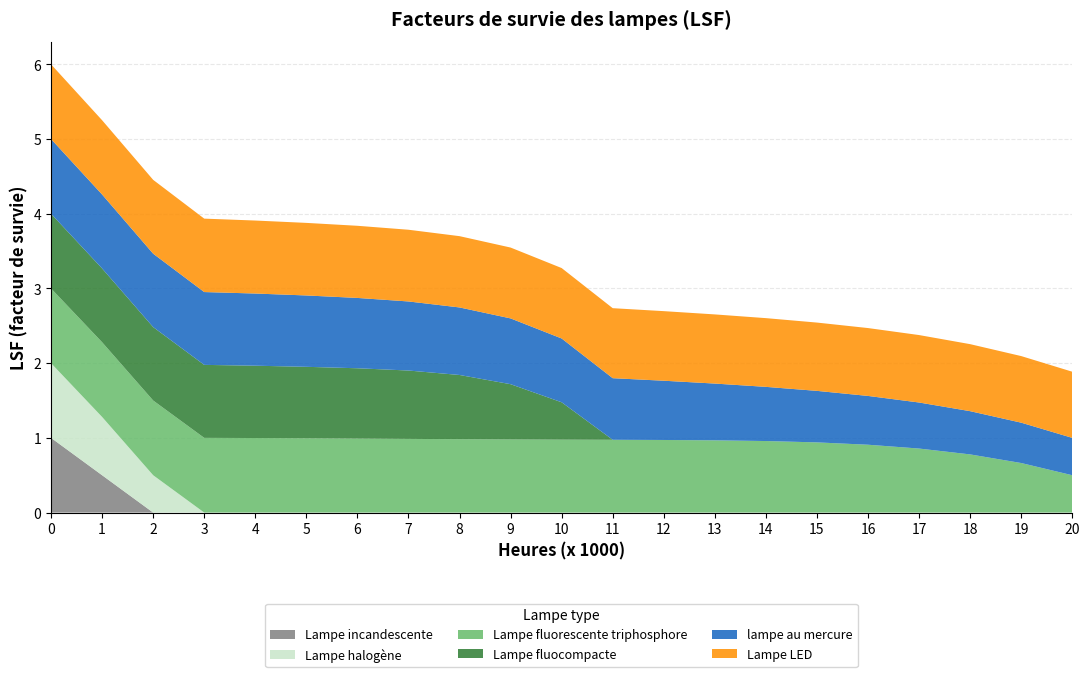

Reading right to left, extract all data points from this chart.

Lampe incandescente: 0.0	0.0	0.0	0.0	0.0	0.0	0.0	0.0	0.0	0.0	0.0	0.0	0.0	0.0	0.0	0.0	0.0	0.0	0.0	0.5	1.0
Lampe halogène: 0.0	0.0	0.0	0.0	0.0	0.0	0.0	0.0	0.0	0.0	0.0	0.0	0.0	0.0	0.0	0.0	0.0	0.0	0.5	0.8	1.0
Lampe fluorescente triphosphore: 0.5	0.7	0.8	0.9	0.9	0.9	1.0	1.0	1.0	1.0	1.0	1.0	1.0	1.0	1.0	1.0	1.0	1.0	1.0	1.0	1.0
Lampe fluocompacte: 0.0	0.0	0.0	0.0	0.0	0.0	0.0	0.0	0.0	0.0	0.5	0.7	0.9	0.9	0.9	1.0	1.0	1.0	1.0	1.0	1.0
lampe au mercure: 0.5	0.5	0.6	0.6	0.7	0.7	0.7	0.8	0.8	0.8	0.9	0.9	0.9	0.9	0.9	1.0	1.0	1.0	1.0	1.0	1.0
Lampe LED: 0.9	0.9	0.9	0.9	0.9	0.9	0.9	0.9	0.9	0.9	0.9	0.9	1.0	1.0	1.0	1.0	1.0	1.0	1.0	1.0	1.0